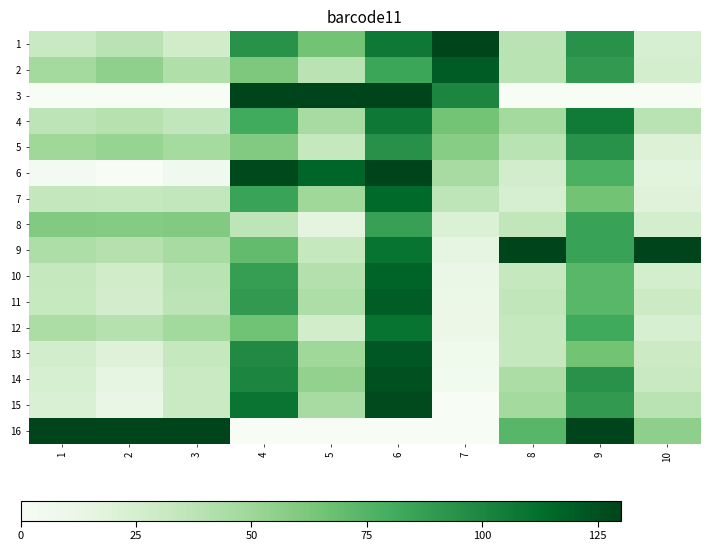

Reading left to right, transcribe all the data shown in this chart.

1: 1=31.9	2=37.7	3=27.5	4=93.8	5=65.0	6=107.1	7=130.0	8=38.4	9=93.4	10=23.4
2: 1=47.6	2=55.2	3=41.8	4=61.8	5=37.9	6=84.1	7=120.3	8=38.4	9=89.4	10=25.6
3: 1=0.0	2=0.2	3=0.0	4=130.0	5=130.0	6=130.0	7=100.4	8=0.0	9=0.0	10=0.0
4: 1=37.0	2=39.5	3=35.0	4=81.0	5=46.0	6=107.1	7=64.6	8=47.3	9=105.6	10=38.4
5: 1=49.2	2=52.6	3=46.5	4=59.7	5=32.5	6=94.3	7=57.8	8=38.4	9=93.4	10=21.3
6: 1=3.3	2=0.0	3=5.9	4=127.9	5=116.5	6=130.0	7=46.0	8=26.6	9=77.2	10=17.0
7: 1=33.7	2=32.6	3=34.4	4=85.2	5=48.8	6=114.7	7=36.3	8=23.6	9=65.0	10=19.2
8: 1=59.7	2=59.3	3=59.8	4=36.2	5=16.2	6=86.7	7=21.4	8=35.5	9=85.3	10=25.6
9: 1=43.1	2=39.9	3=45.7	4=70.3	5=32.5	6=109.6	7=15.0	8=130.0	9=85.3	10=130.0
10: 1=33.2	2=27.5	3=37.7	4=87.4	5=40.6	6=117.3	7=11.3	8=32.5	9=73.1	10=25.6
11: 1=32.1	2=26.1	3=36.9	4=89.5	5=43.3	6=119.8	7=11.0	8=35.5	9=73.1	10=29.8
12: 1=44.5	2=40.3	3=48.0	4=66.1	5=27.1	6=109.6	7=9.8	8=32.5	9=81.2	10=23.4
13: 1=26.9	2=19.6	3=32.8	4=98.0	5=48.8	6=122.4	7=6.7	8=32.5	9=65.0	10=29.8
14: 1=23.9	2=15.5	3=30.7	4=100.2	5=54.2	6=124.9	7=4.9	8=44.3	9=93.4	10=32.0
15: 1=22.3	2=12.0	3=30.6	4=108.7	5=46.0	6=127.5	7=0.3	8=47.3	9=89.4	10=38.4
16: 1=130.0	2=130.0	3=130.0	4=0.0	5=0.0	6=0.0	7=0.0	8=73.9	9=130.0	10=55.4